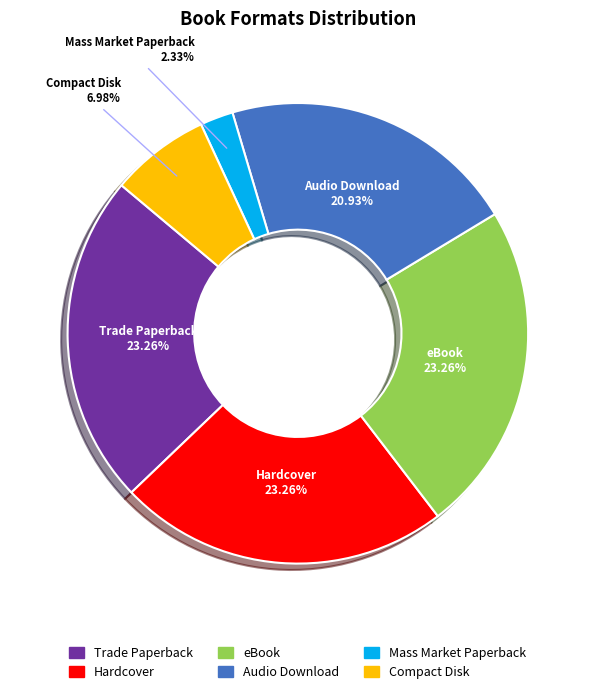

Which has a higher value, Mass Market Paperback or Compact Disk?

Compact Disk